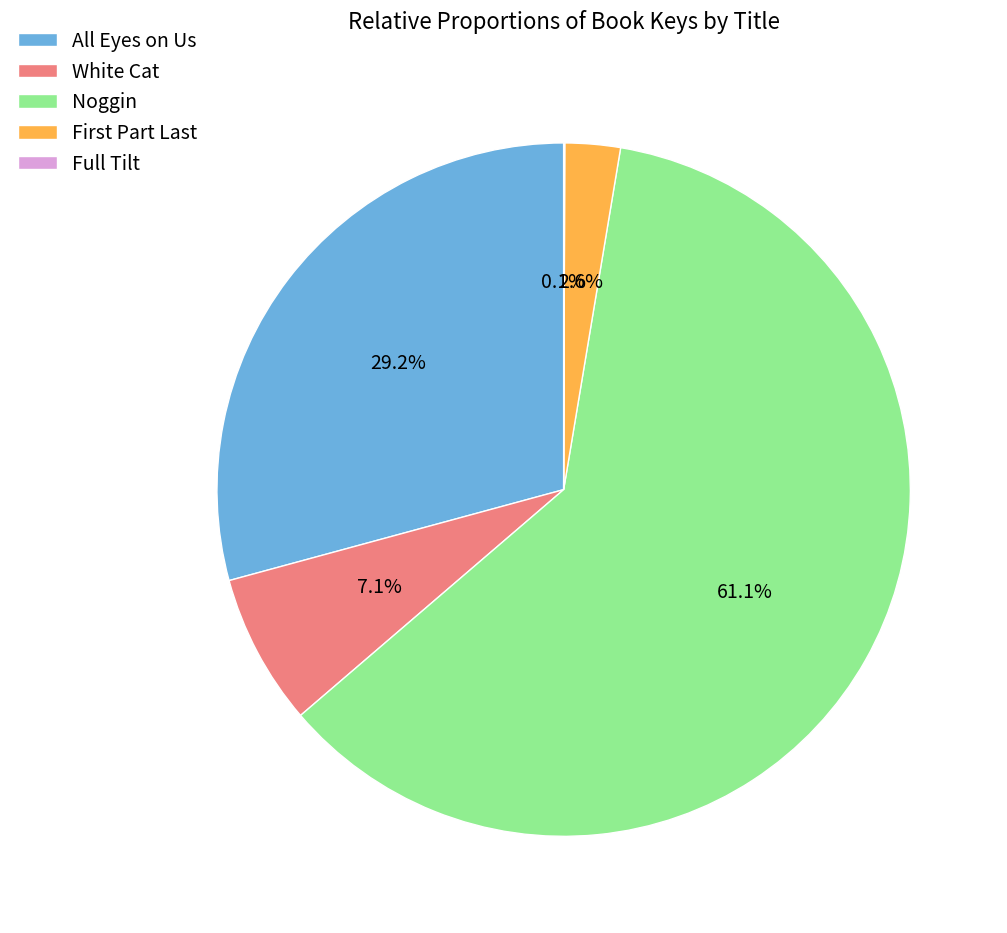

Which has a higher value, White Cat or All Eyes on Us?

All Eyes on Us